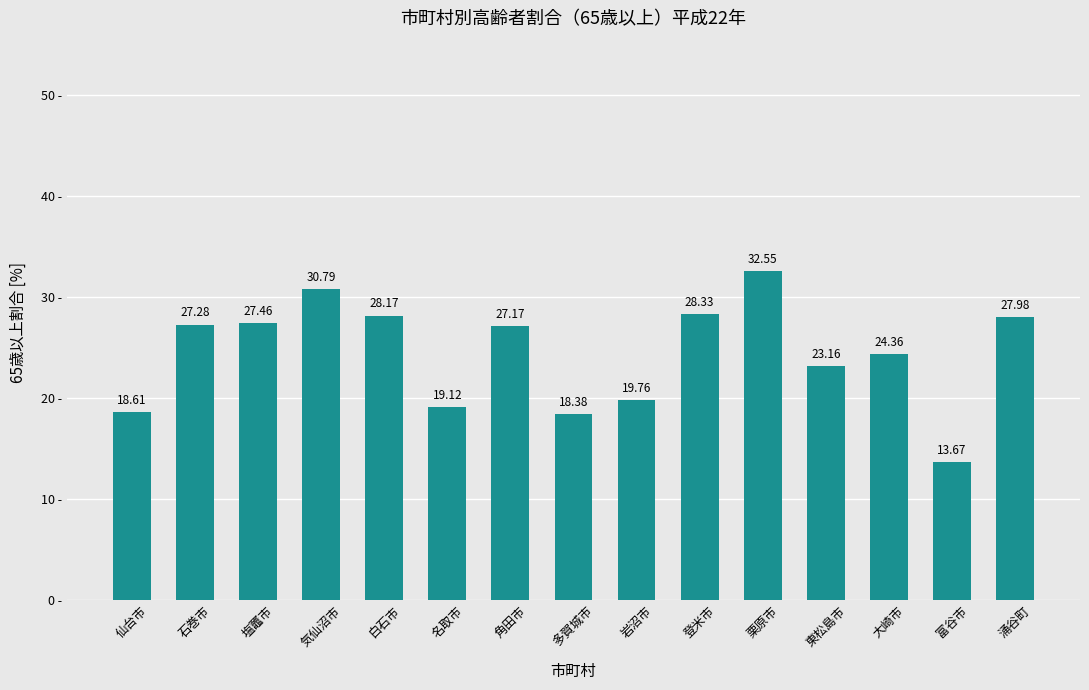

What is the change in value from 白石市 to 岩沼市?

-8.4